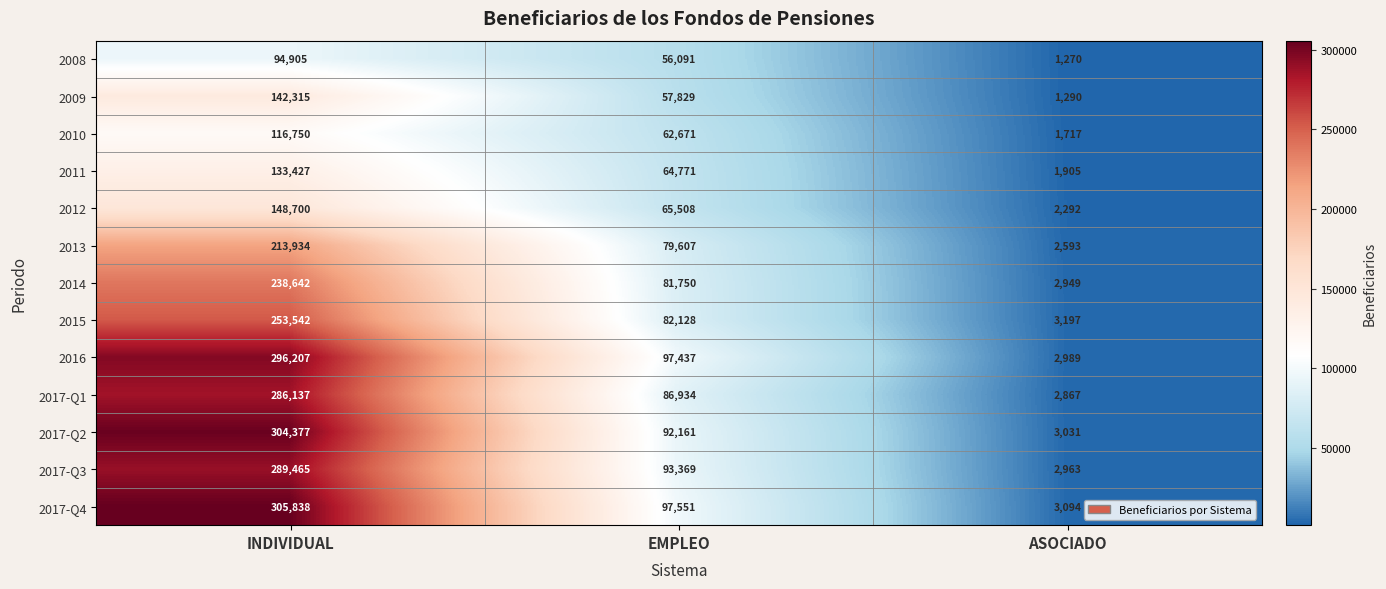

Count the number of categories in the chart.

3